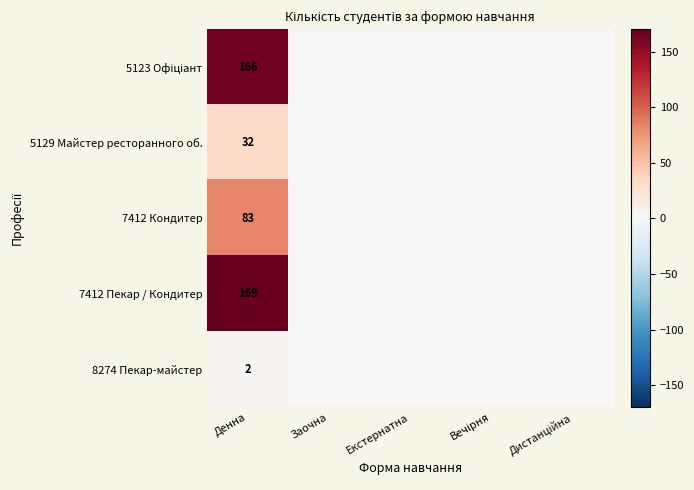

The 8274 Пекар-майстер series shows 3 at Денна. True or false?

False